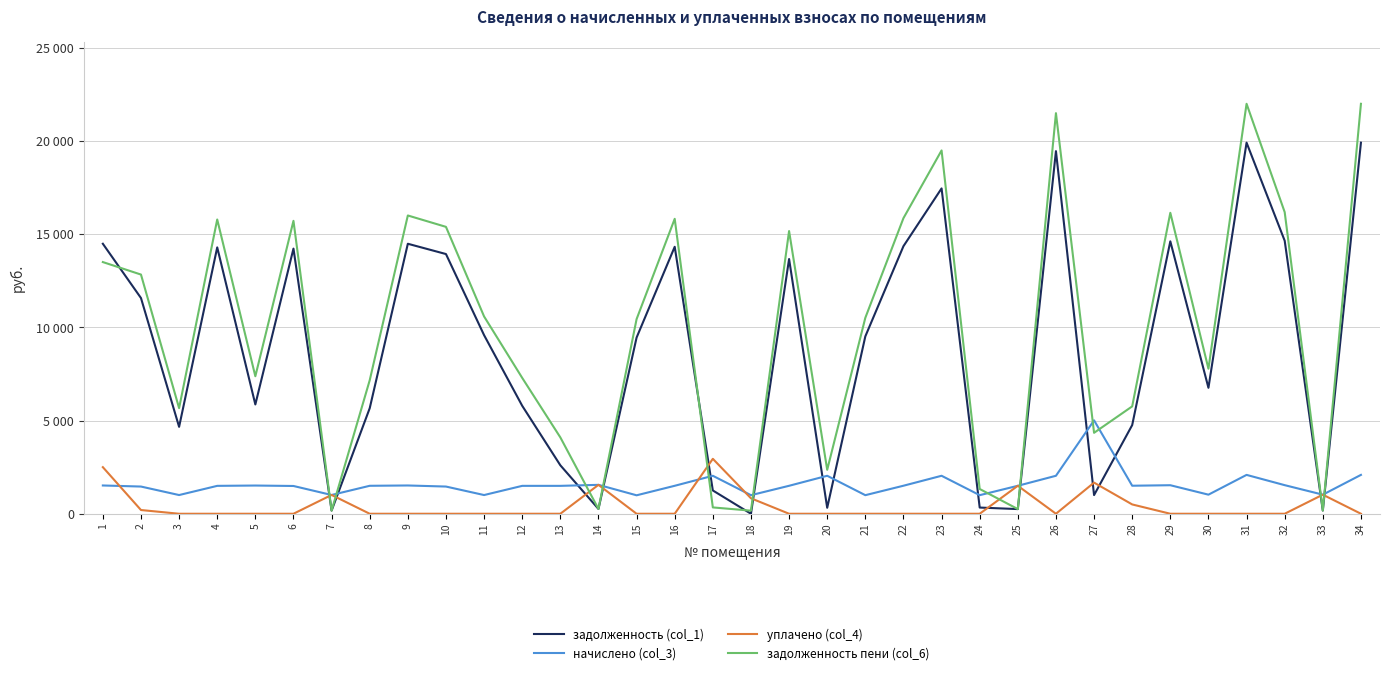

What are all the series names shown in the legend?

задолженность (col_1), начислено (col_3), уплачено (col_4), задолженность пени (col_6)